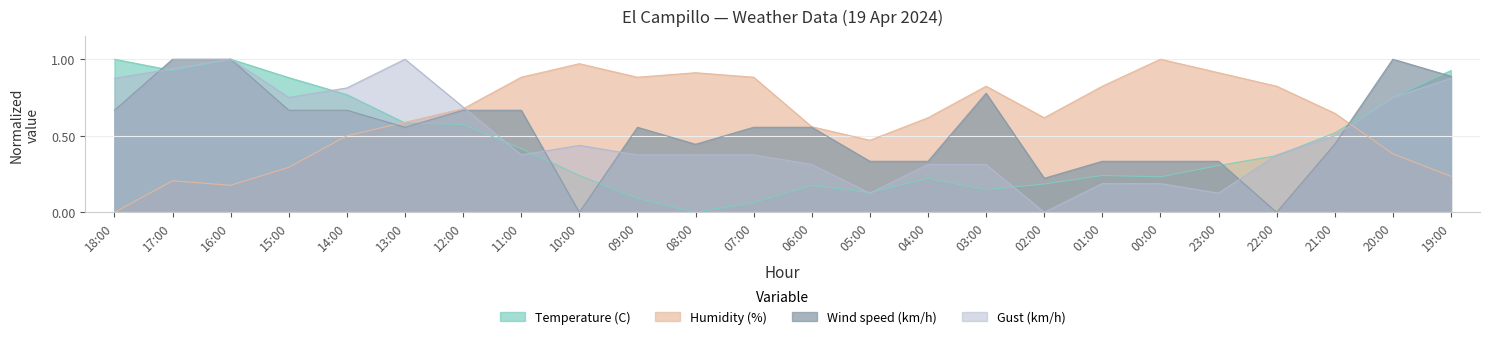

Does the chart have visible grid lines?

Yes